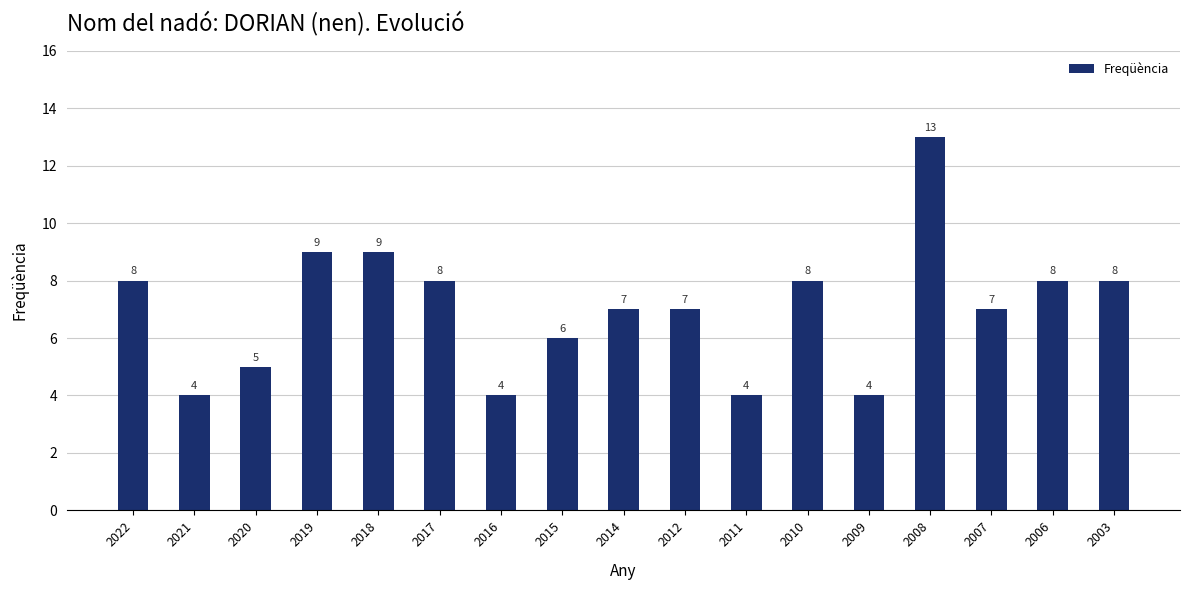

What is the difference between the second highest and second lowest values?

5